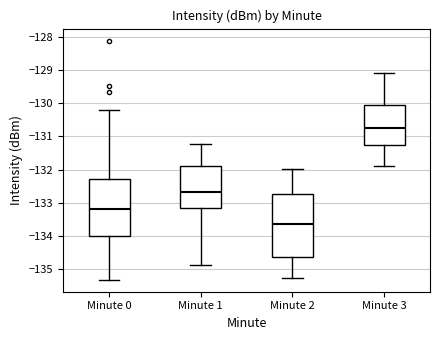

Which box's median line is the highest?

Minute 3